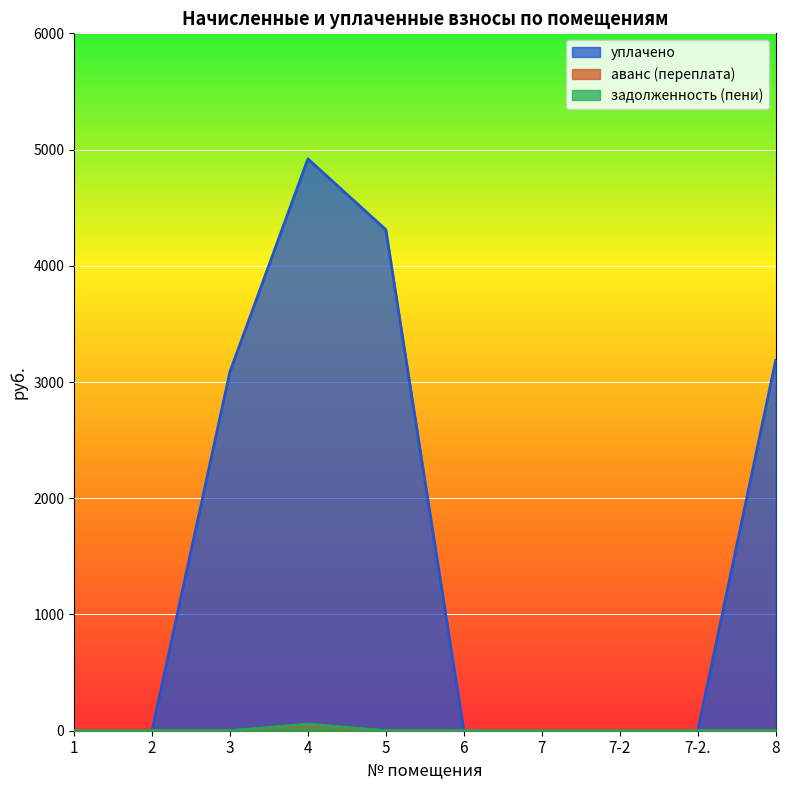

What is the average value of the аванс (переплата) series?

4.8